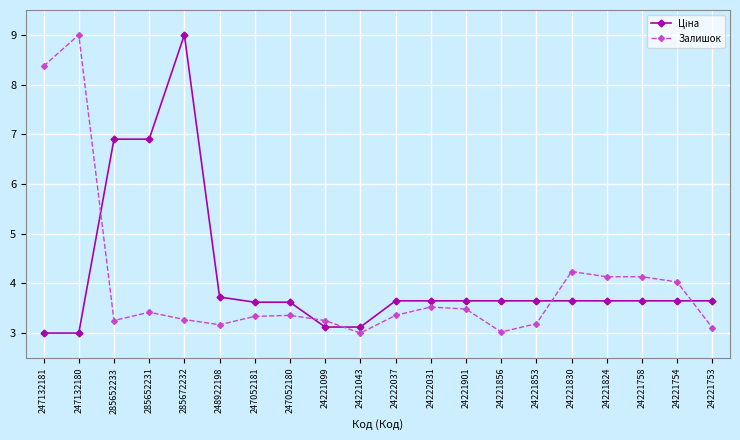

What is the difference between the maximum and second lowest values in the Залишок series?

6.0